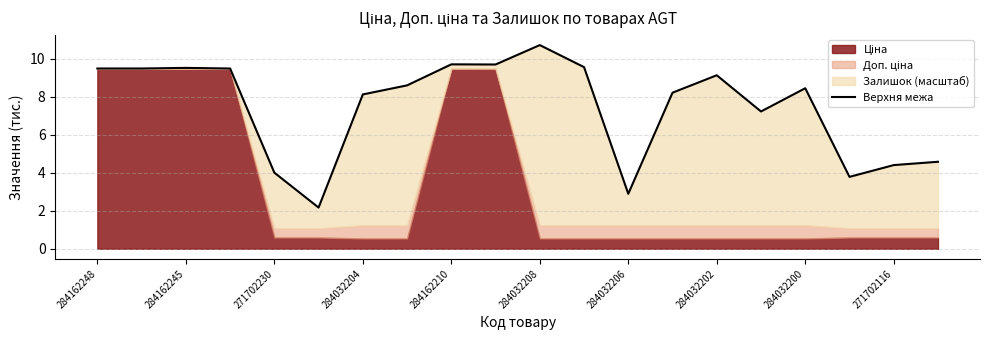

At which label does the data first exceed 8?

284162248